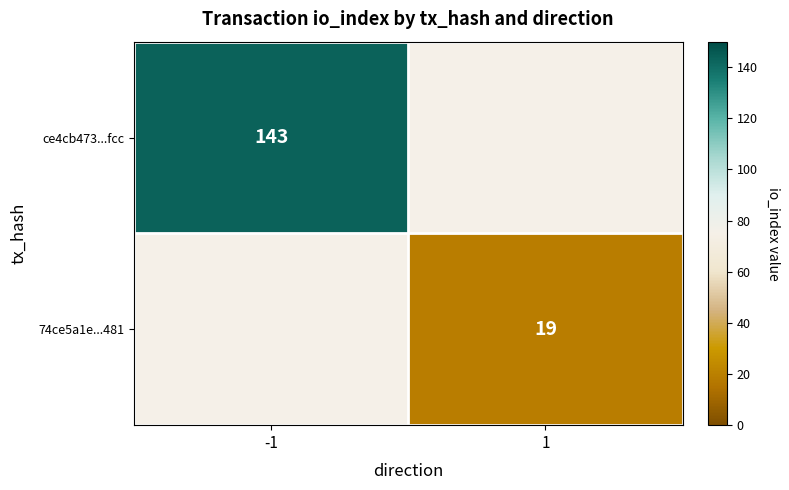

The value of 74ce5a1e...481 at 1 is 26. True or false?

False